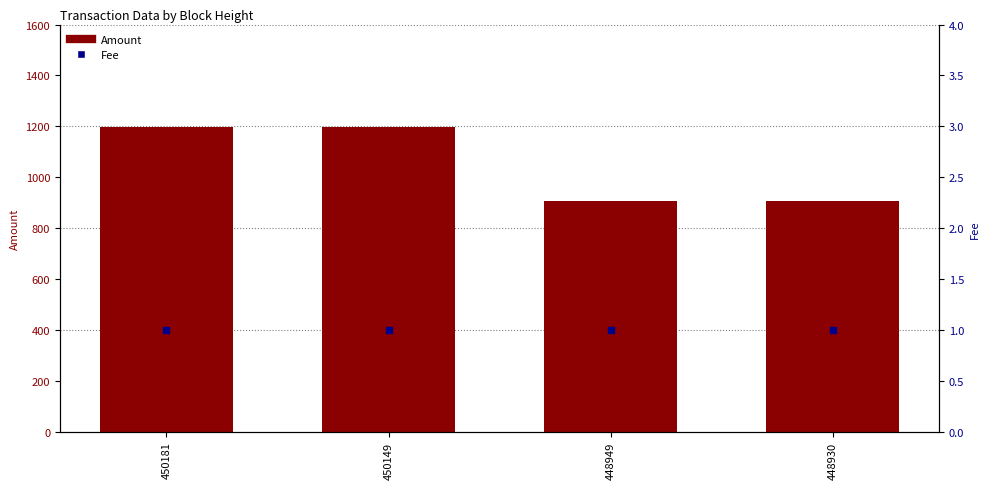

Is the value of Fee at 448949 greater than the value of Amount at 448930?

No